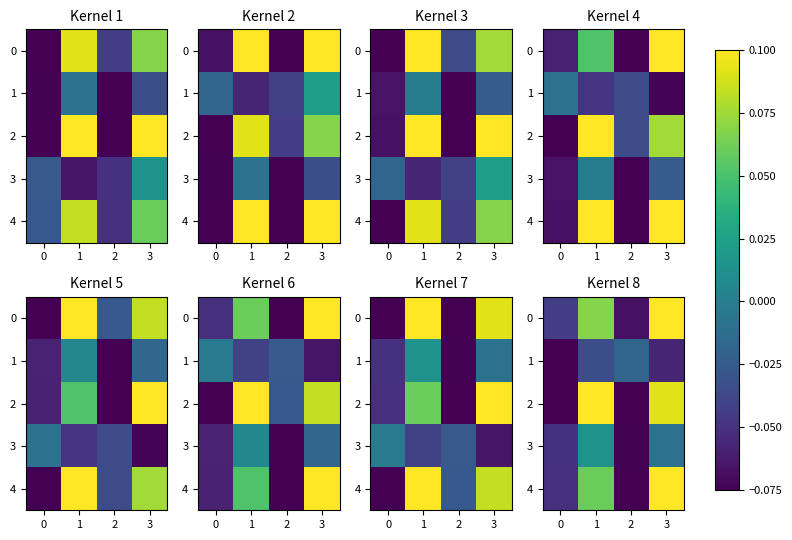

The 1 series shows -0.1 at 3. True or false?

False